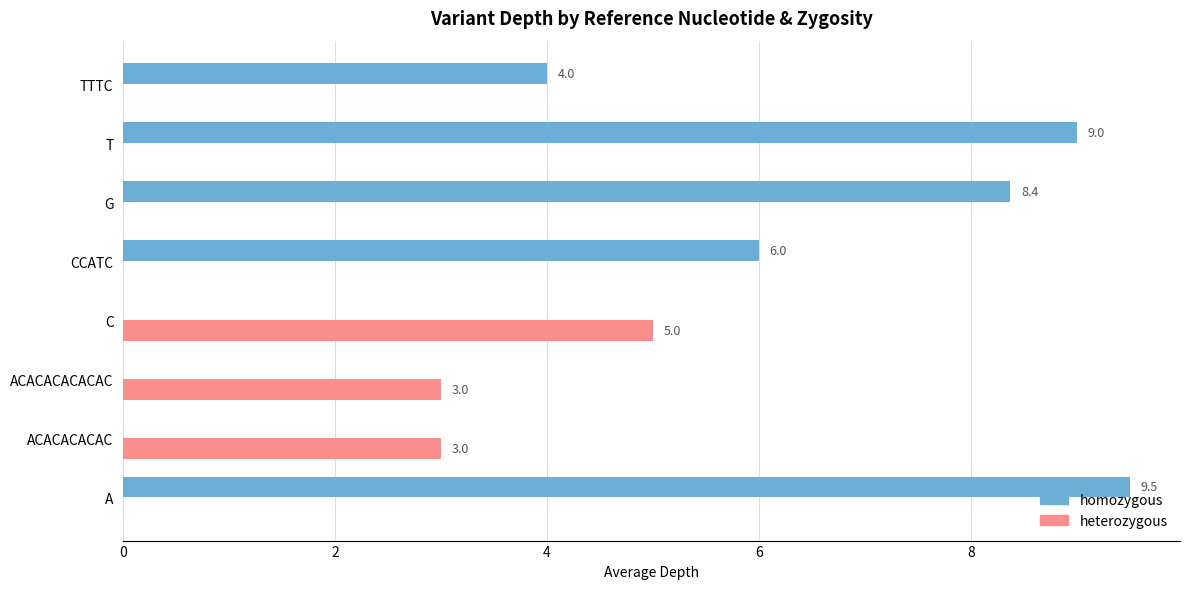

Which label corresponds to the largest value in the chart?

A